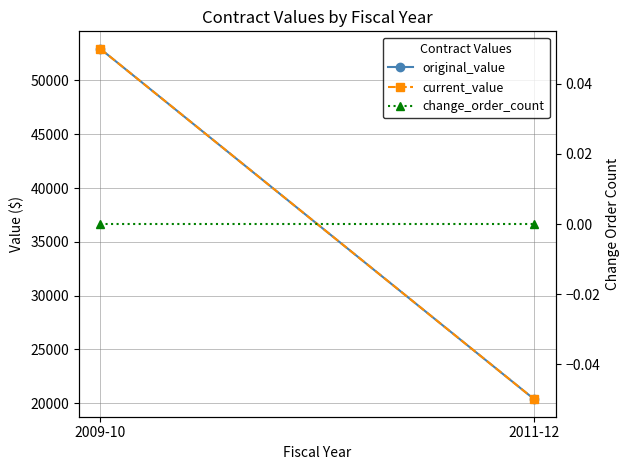

What is the total value across all series at 2009-10?

105877.9